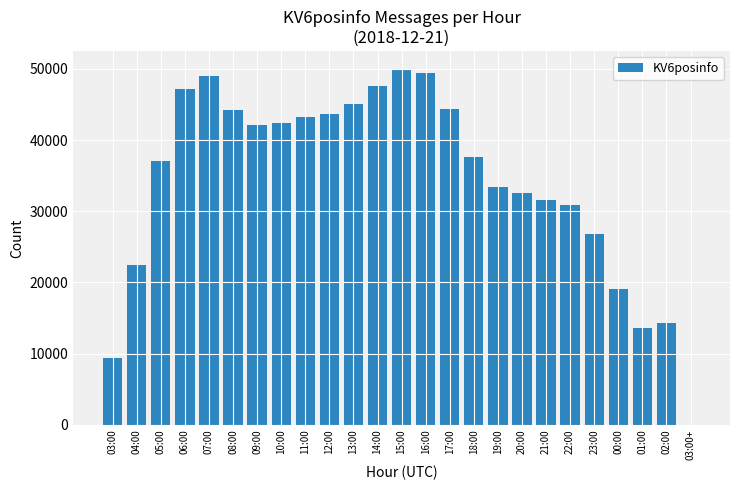

What is the change in value from 22:00 to 23:00?

-3992